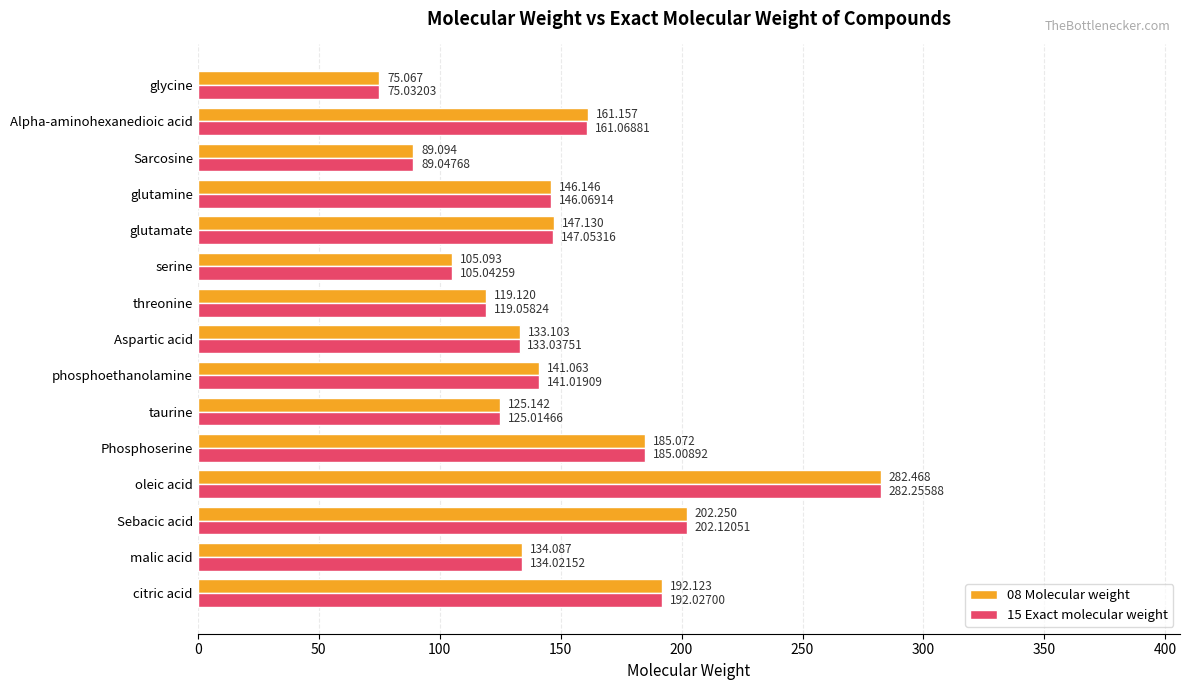

At how many categories does at least one series exceed 212?

1